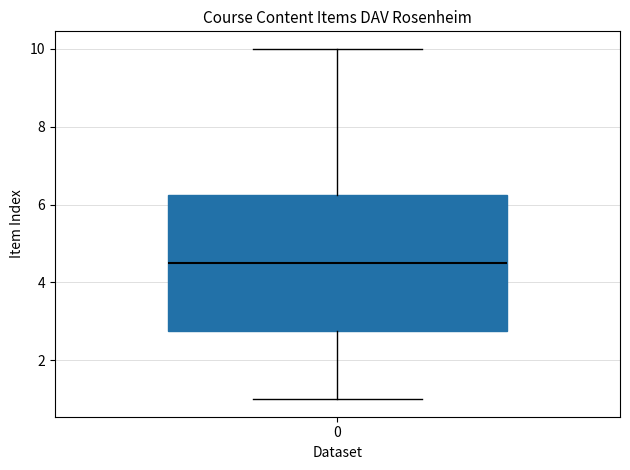

Read this box plot against the y-axis: the position of the median line, the range covered by the box, and the ends of both whiskers. The values are not printed on the chart, so give them approximately, as read against the axis.

median 4.6, box 2.8 to 6.2, whiskers 1.0 to 10.0